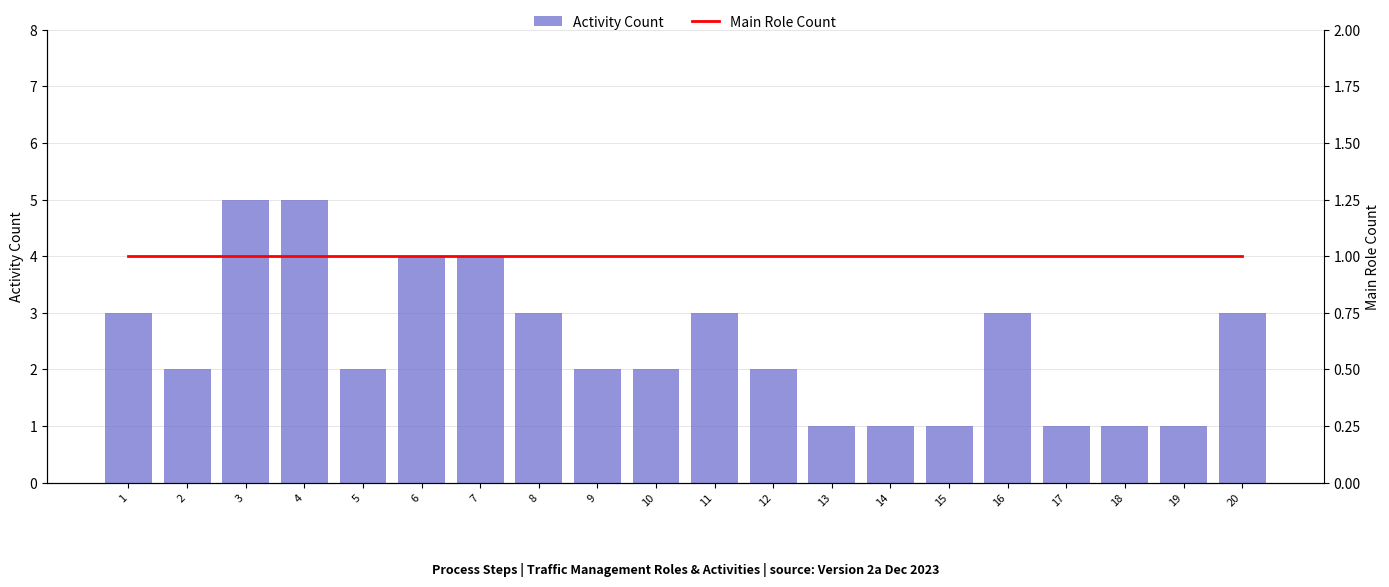

The Main Role Count series shows 0 at 12. True or false?

False